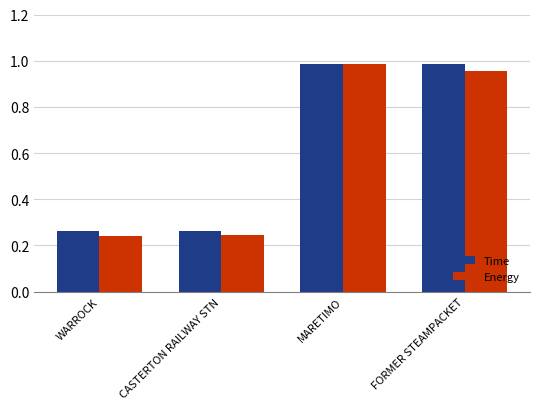

What position from the right is CASTERTON RAILWAY STN?

3